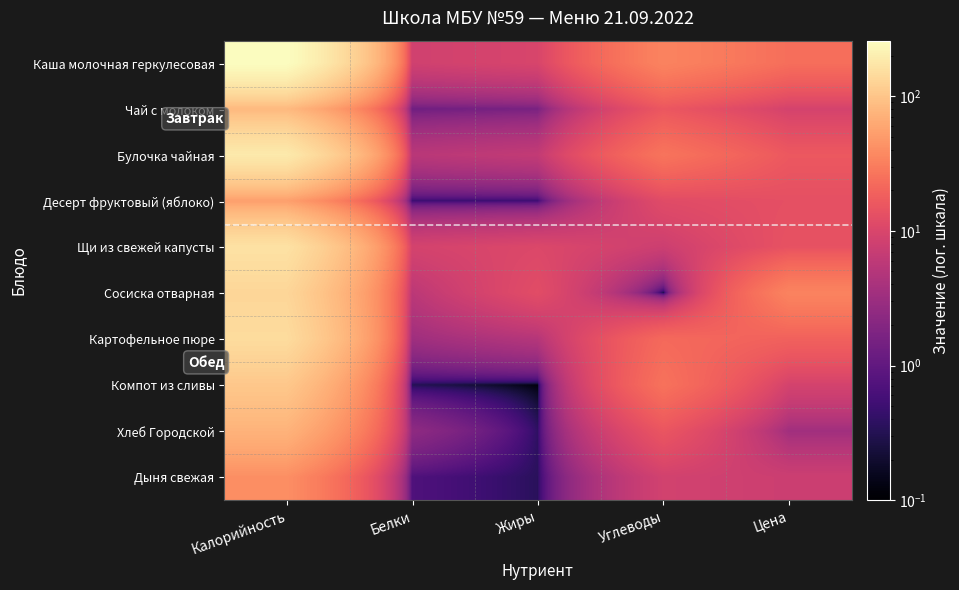

What is the total value across all series at Белки?

37.1